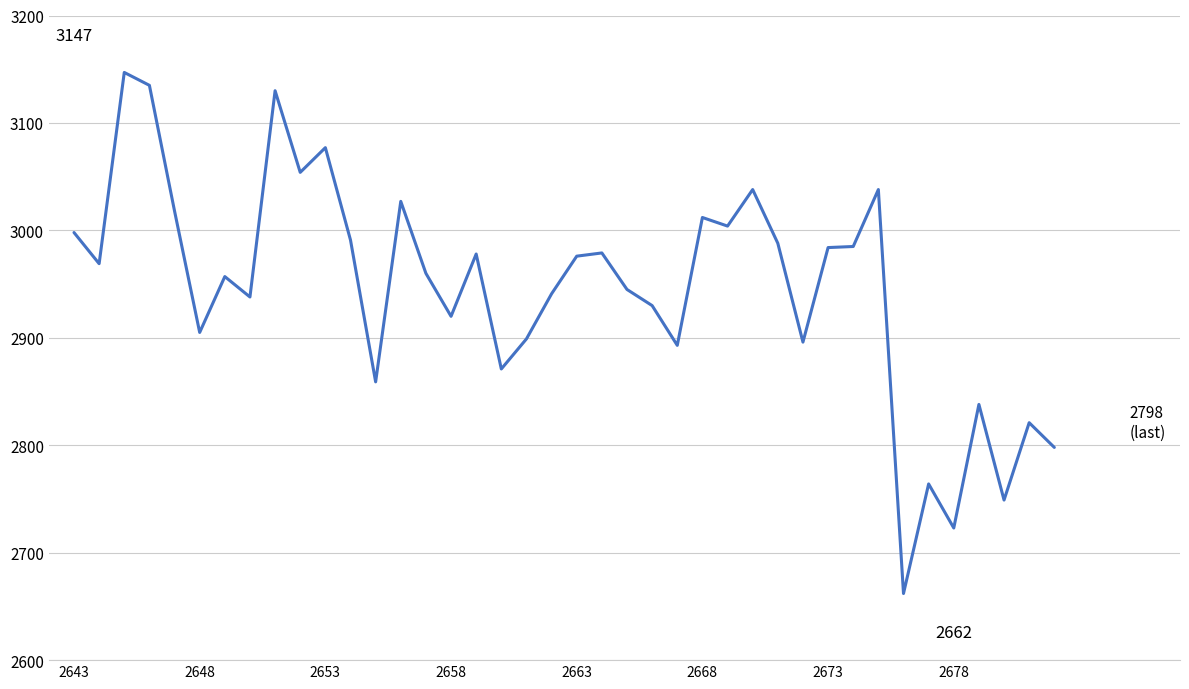

What is the difference between the maximum and minimum values?

485